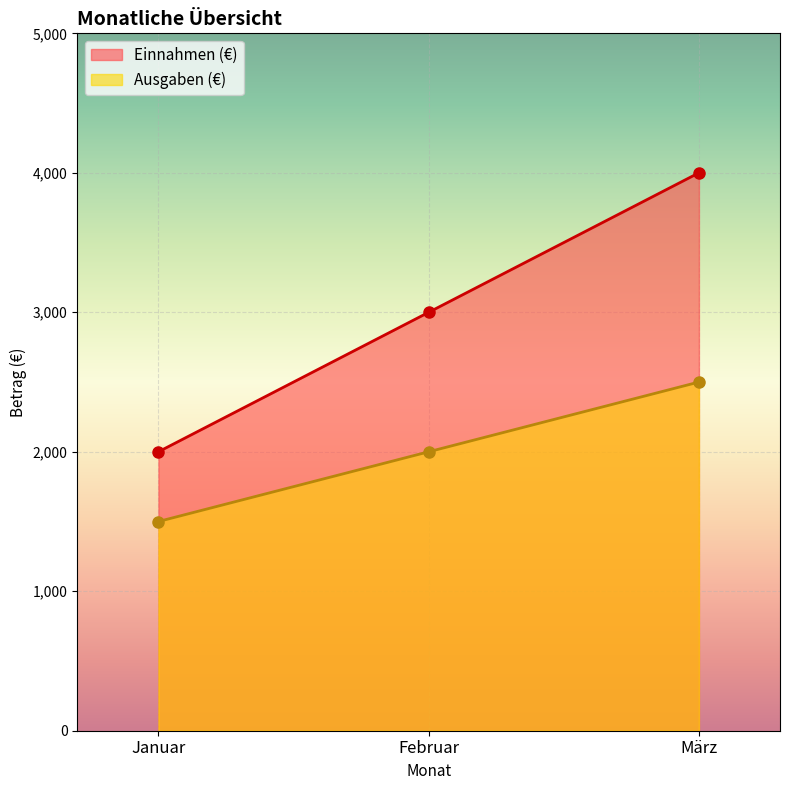

Is the value of Ausgaben (€) at März greater than the value of Einnahmen (€) at Februar?

No